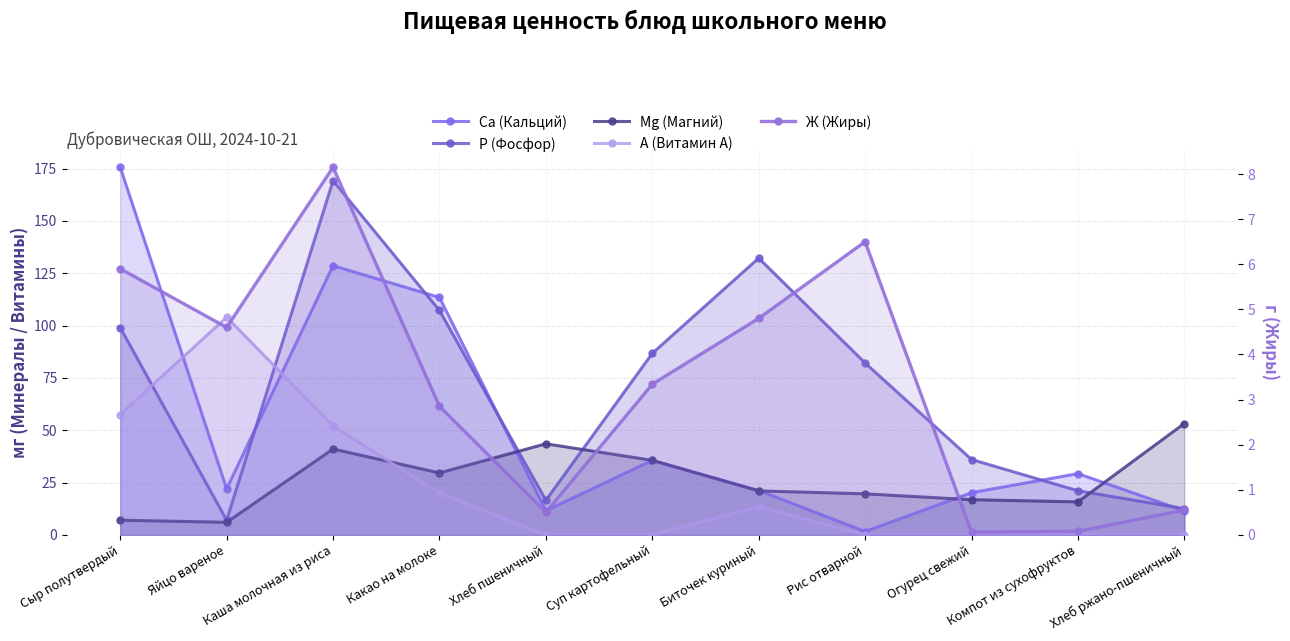

At which category does Р (Фосфор) reach its first local valley?

Яйцо вареное